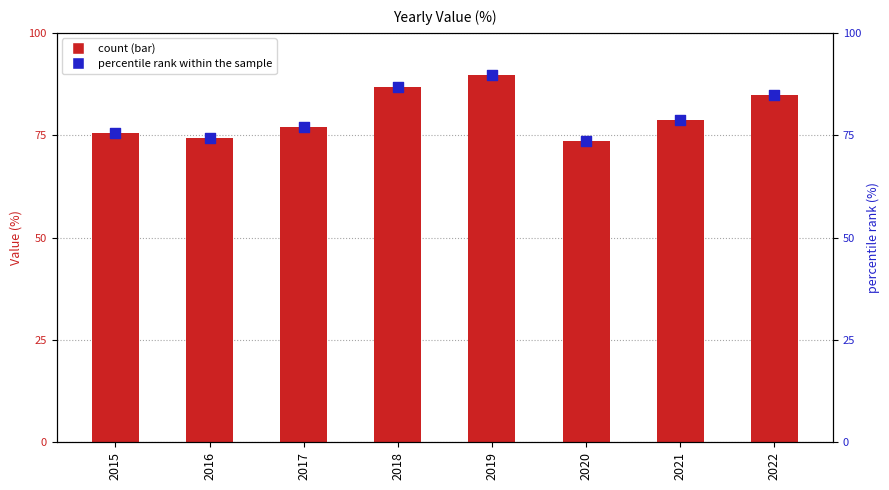

Which series has the widest spread of Y values?

Value